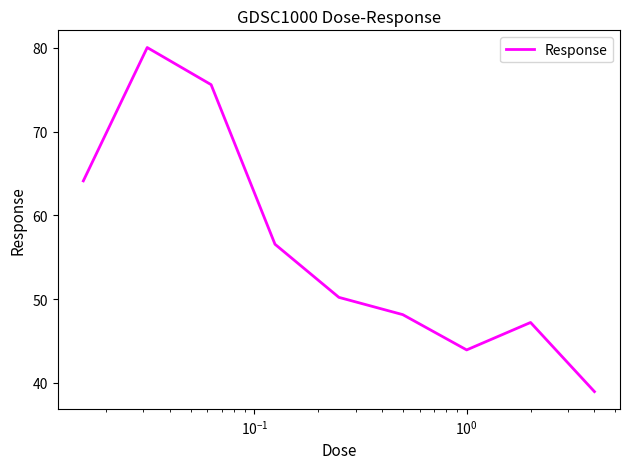

What is the greatest value displayed?

80.0